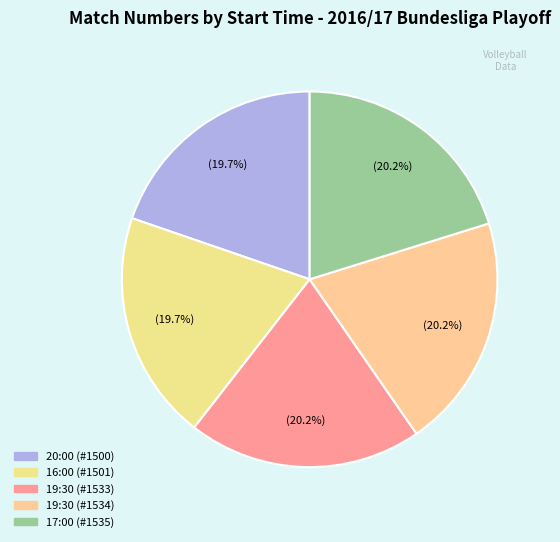

What is the largest slice in the pie chart?

17:00 (#1535)